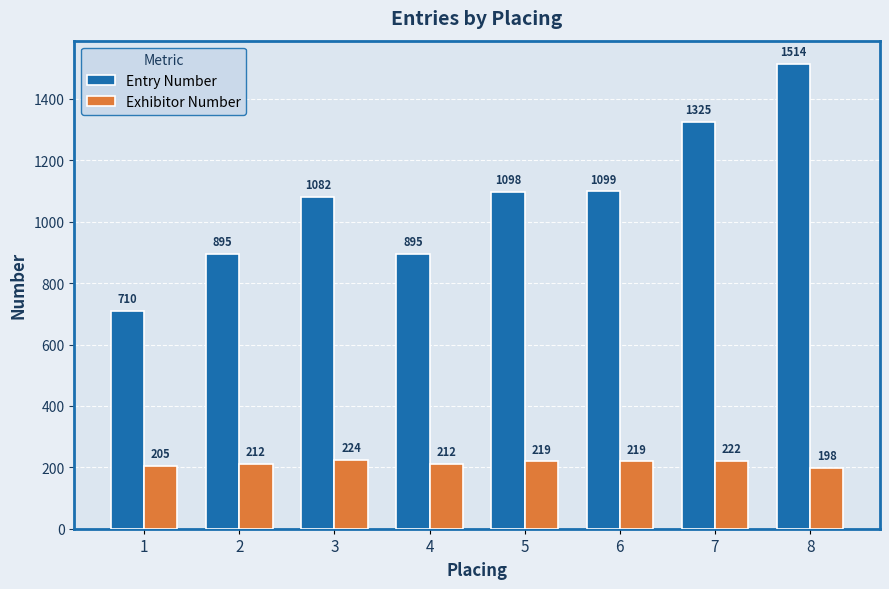

Is the value of Exhibitor Number at 4 greater than the value of Entry Number at 8?

No